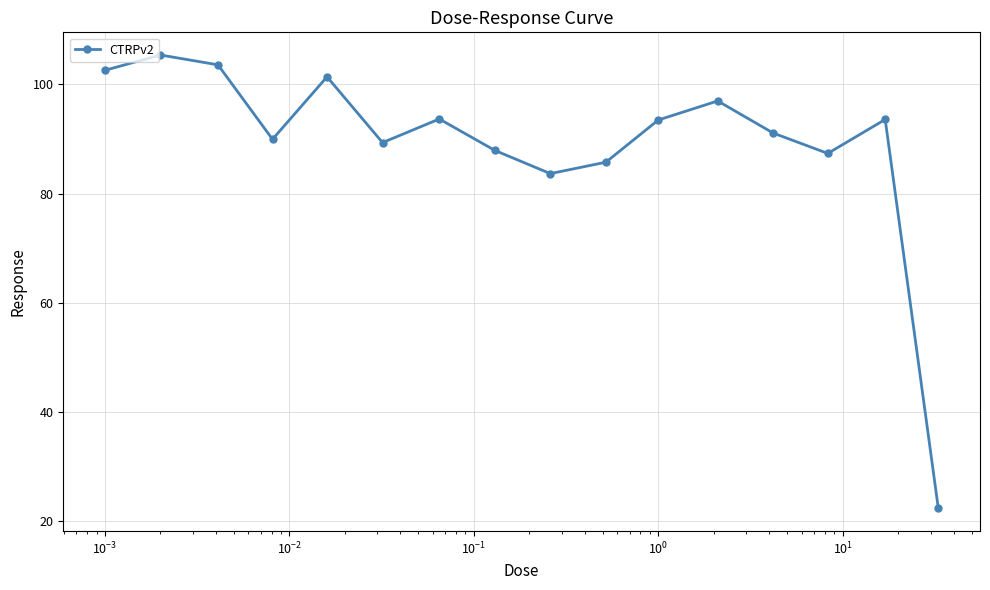

True or false: there are more than 1 points higher than both neighbors.

True